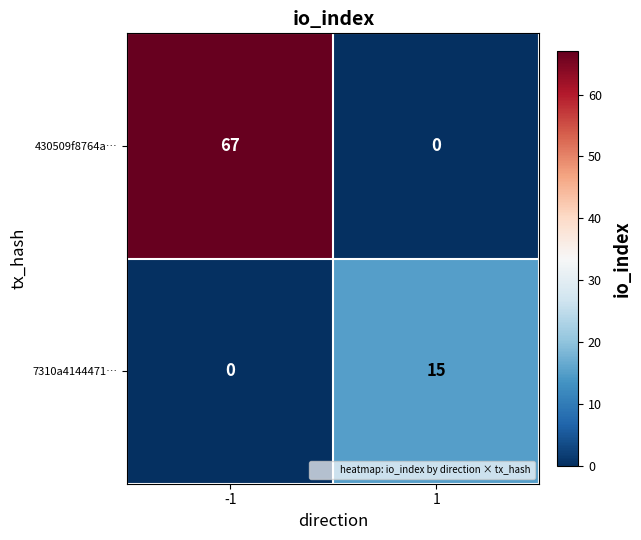

What is the average value of the 7310a4144471… series?

8